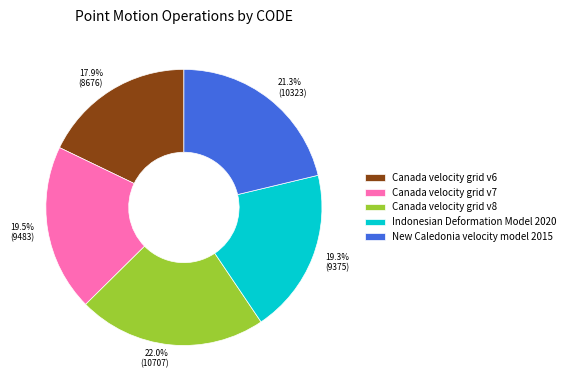

What percentage is the Canada velocity grid v8 slice, to the nearest percent?

22%